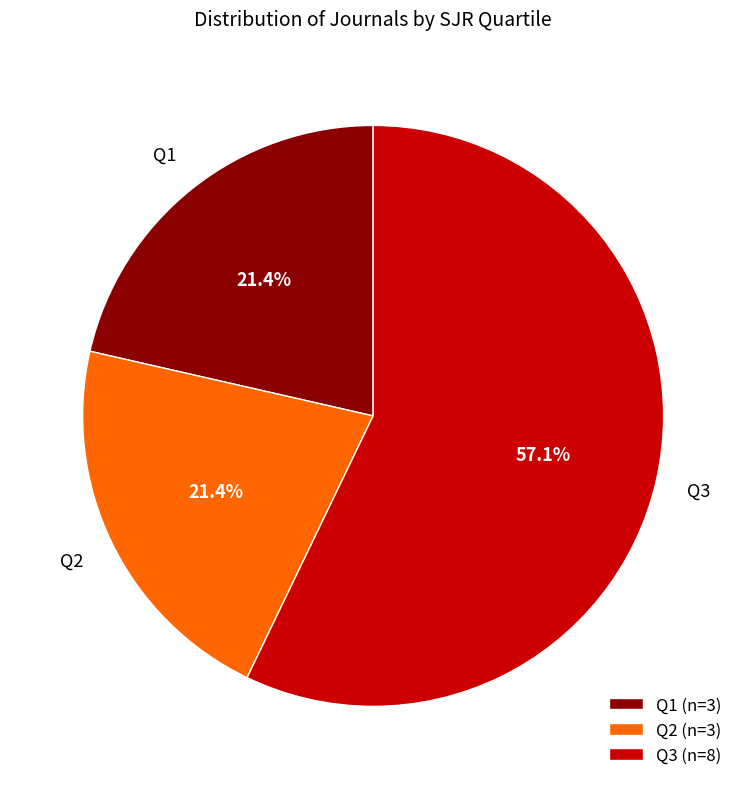

Is there a majority slice in this chart?

Yes